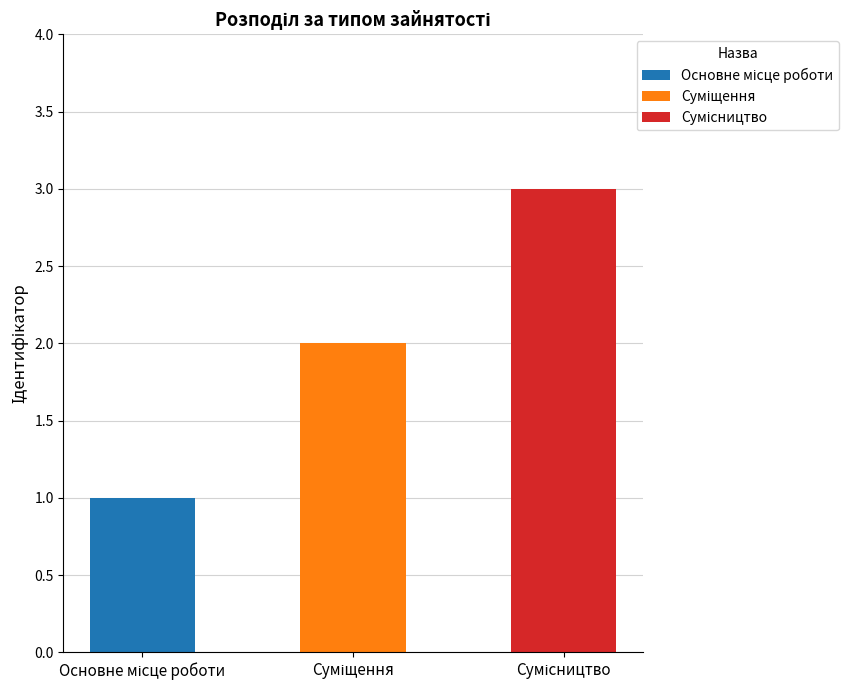

What is the change in value from Основне місце роботи to Суміщення?

+1